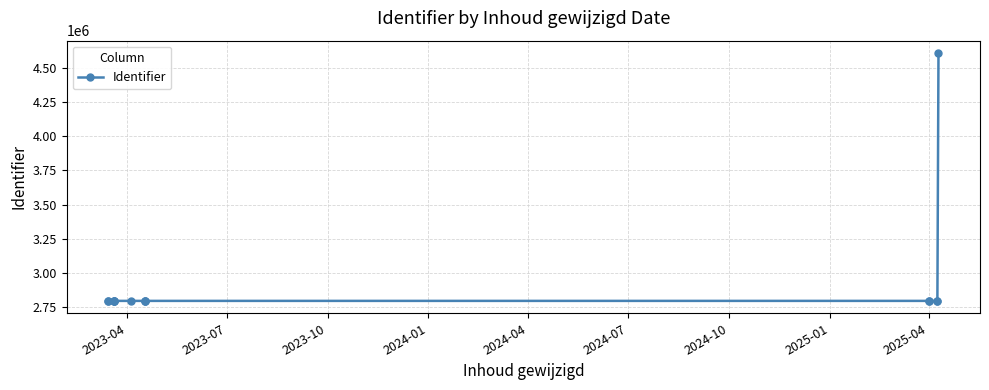

Which label corresponds to the smallest value in the chart?

2023-04